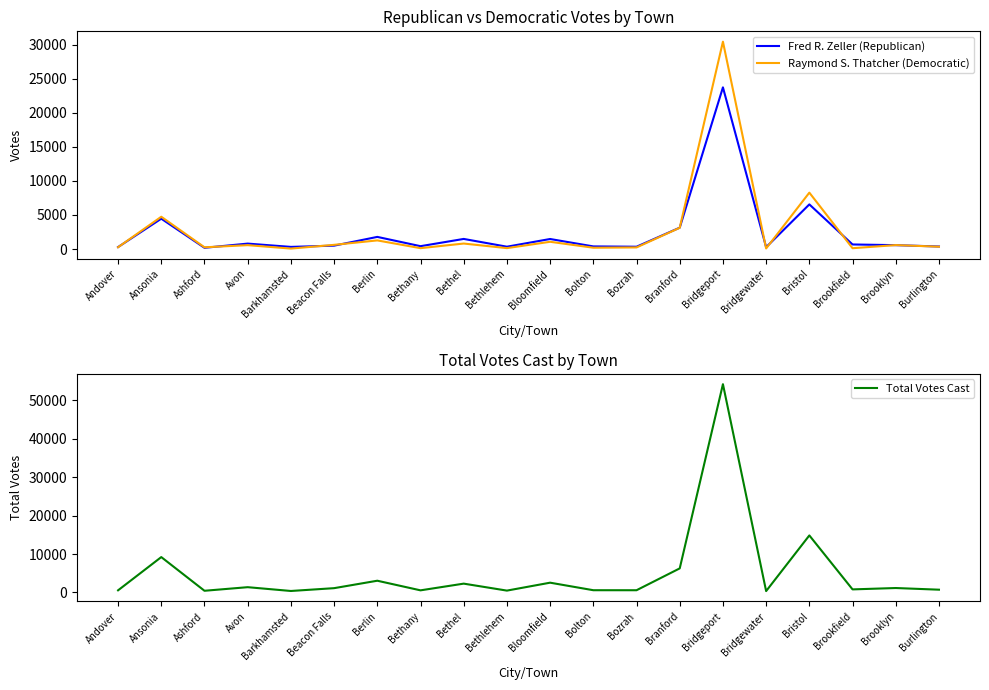

True or false: Raymond S. Thatcher (Democratic) and Total Votes Cast intersect in this chart.

False